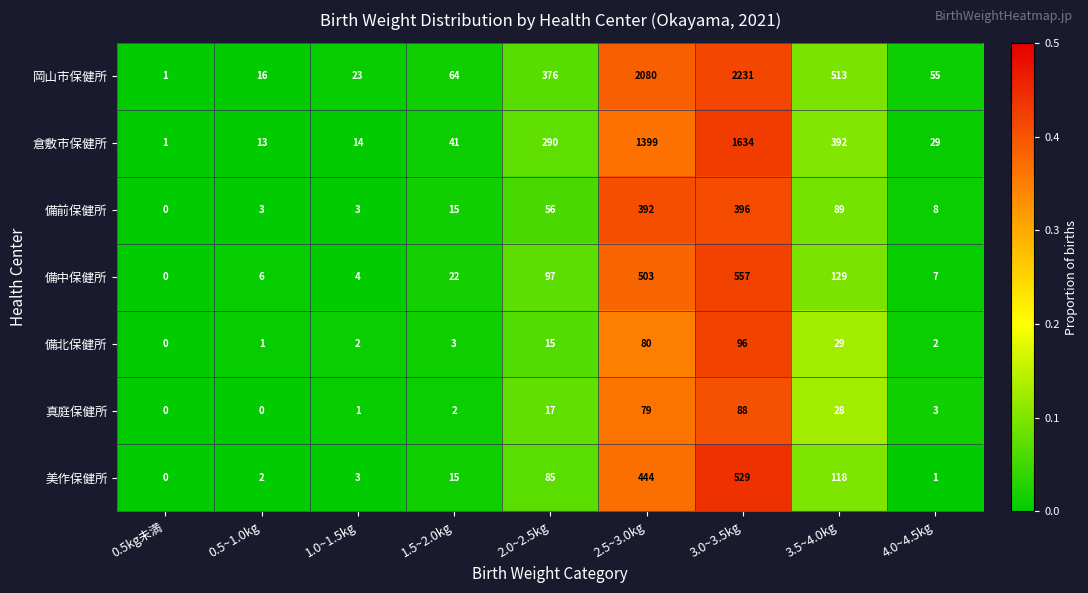

At how many categories does at least one series exceed 0?

9